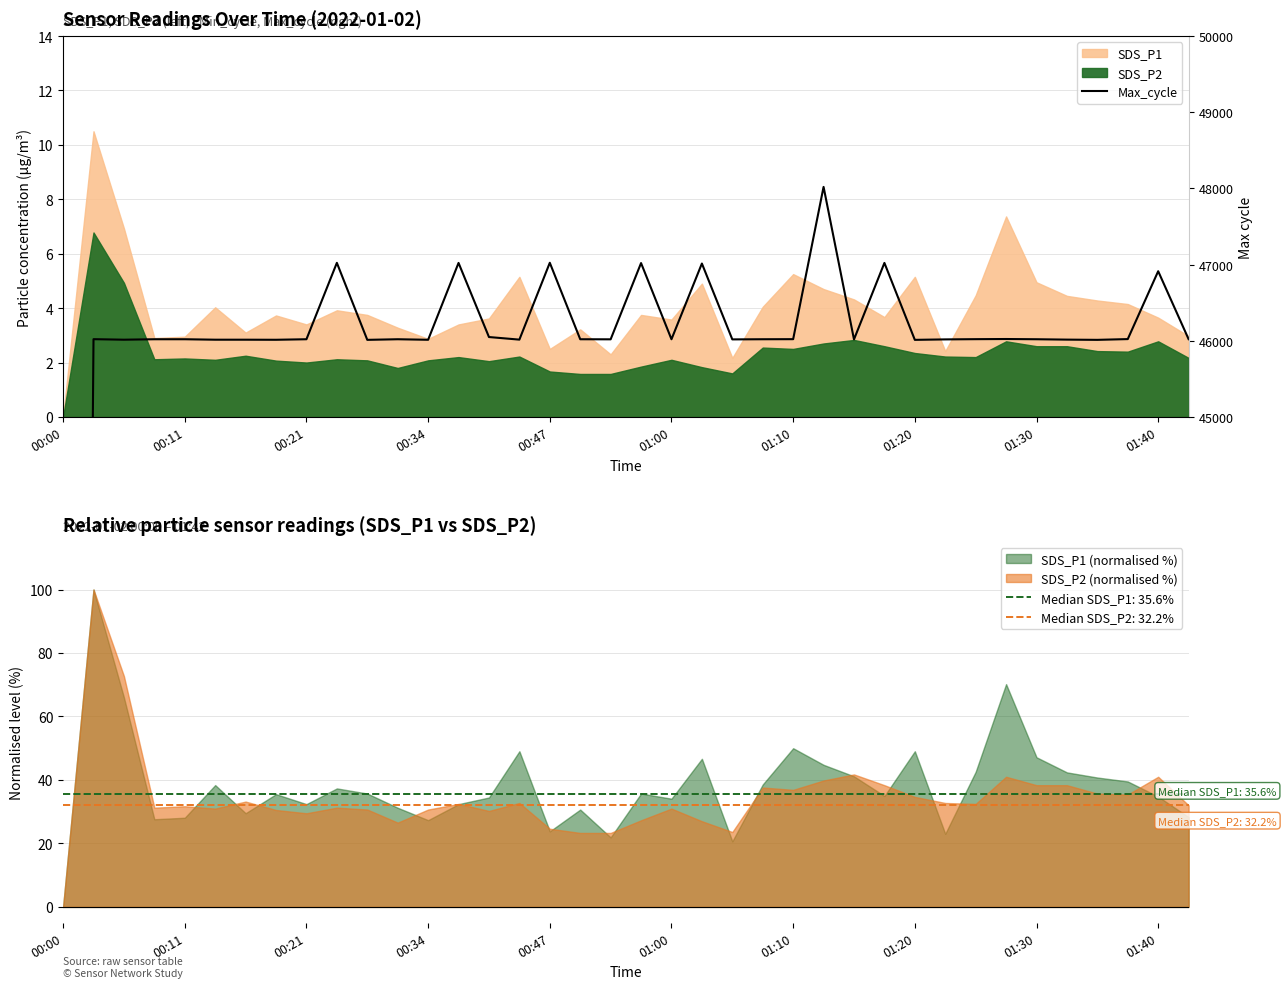

True or false: the data shows 69617 at 31.

False